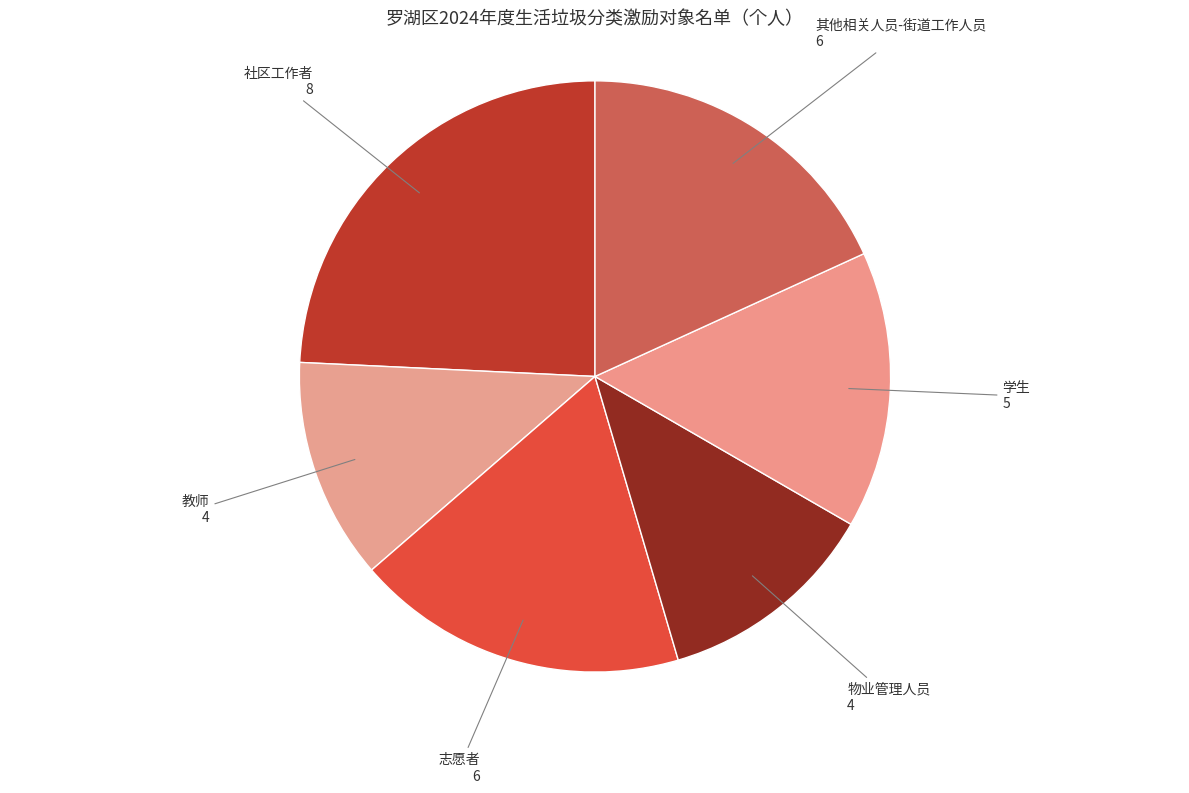

Approximately how many times larger is the value at 社区工作者 compared to 教师?

2.0